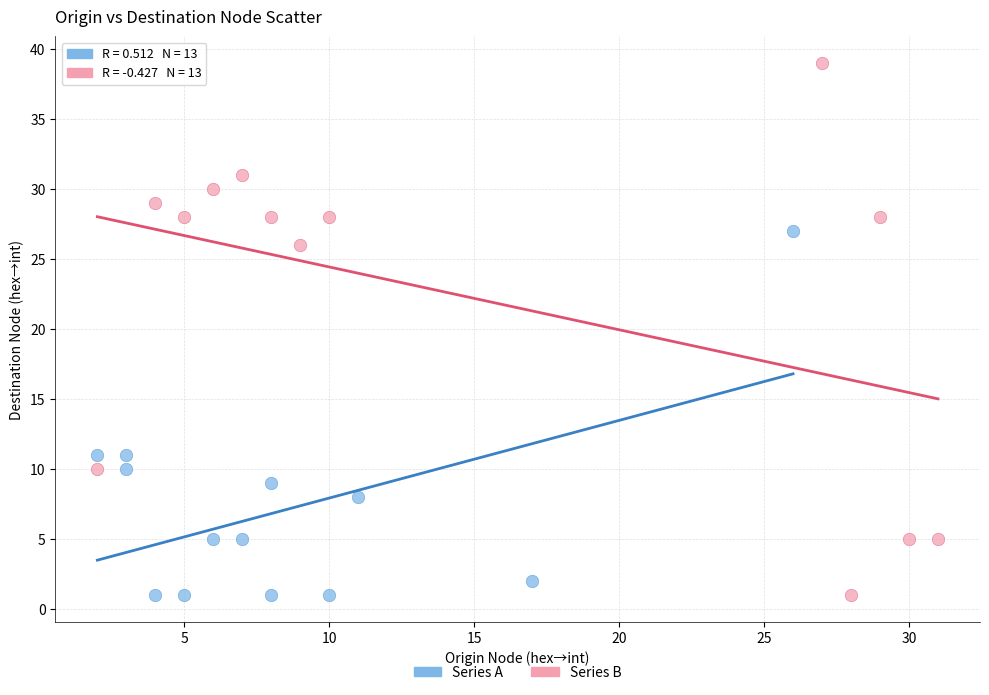

Which series contains the highest Y value?

Series B